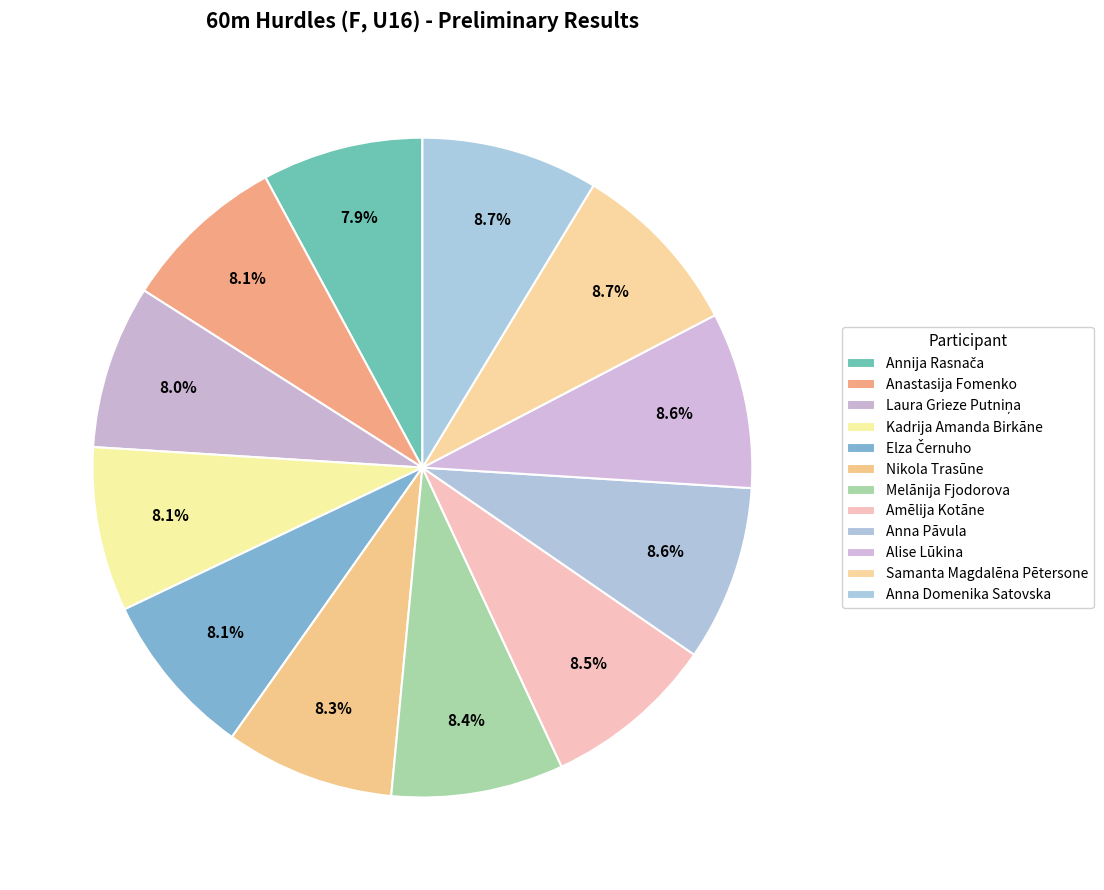

How many slices are in this pie chart?

12